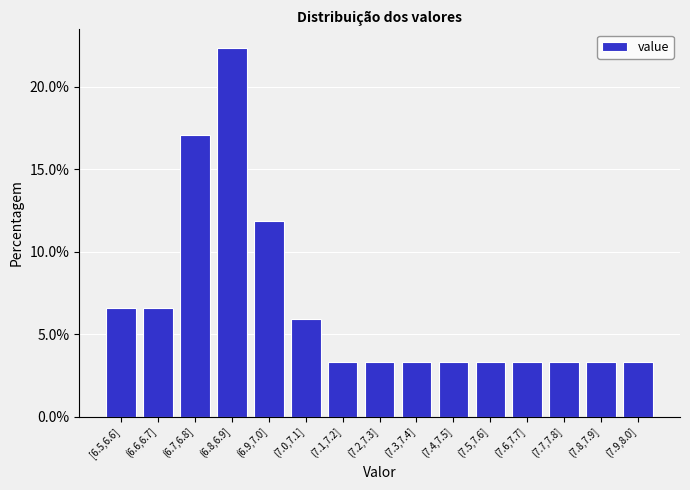

Reading left to right, list all the values displayed in this chart.

6.6	6.6	17.1	22.4	11.8	5.9	3.3	3.3	3.3	3.3	3.3	3.3	3.3	3.3	3.3